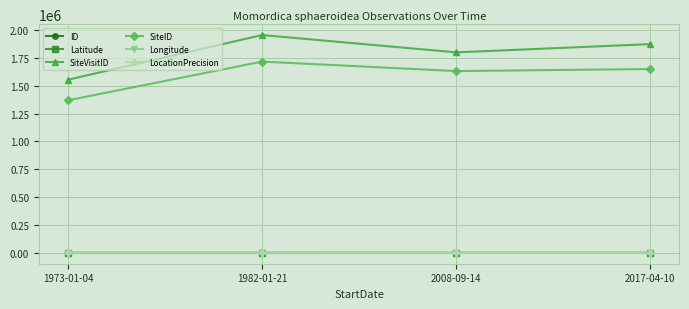

Is it true that Longitude equals 143.3 at 2008-09-14?

True